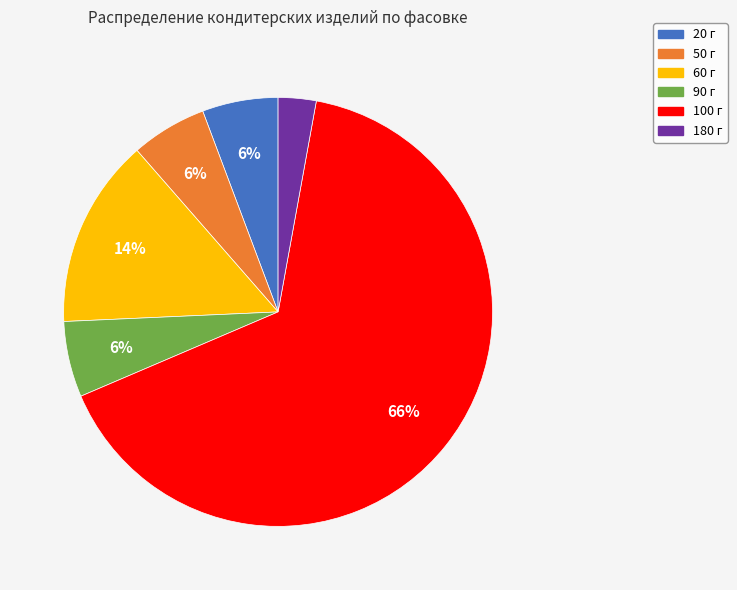

How many segments does this pie chart have?

6